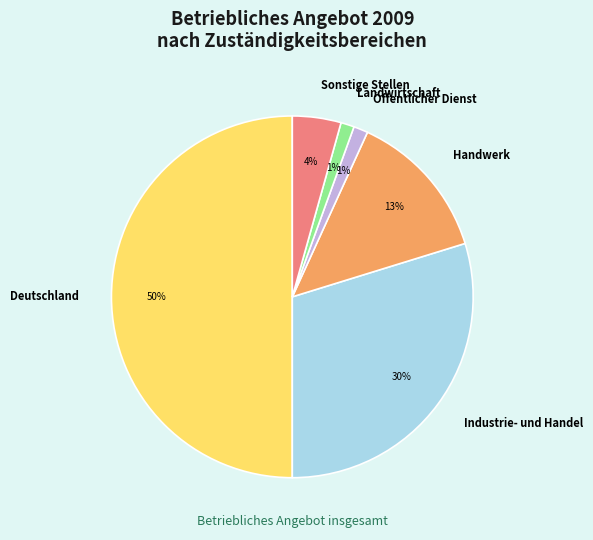

What is the largest slice in the pie chart?

Deutschland